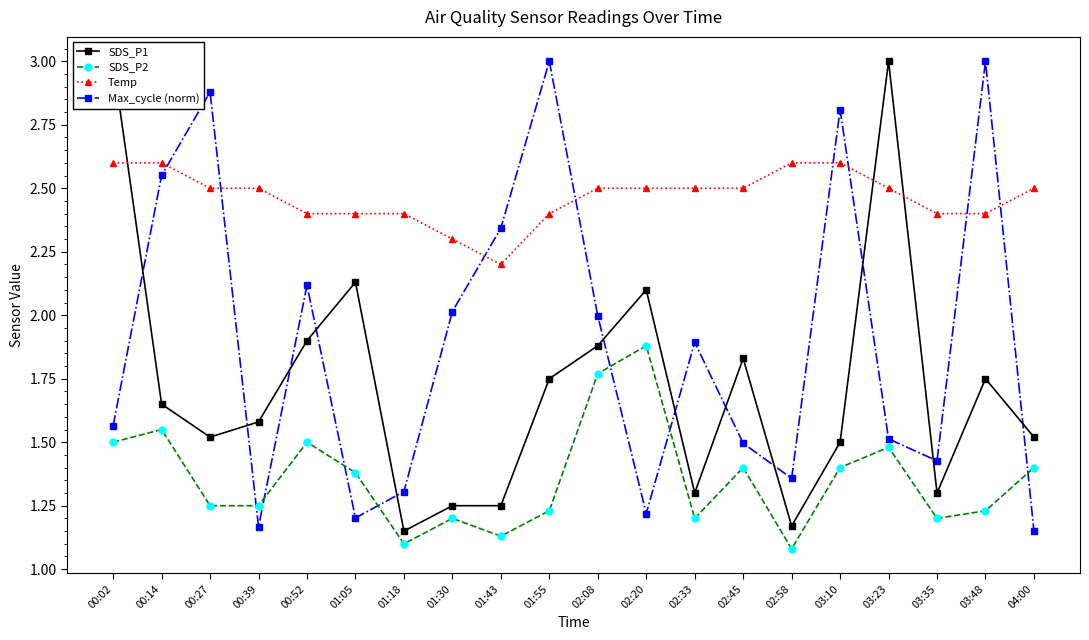

Reading left to right, transcribe all the data shown in this chart.

SDS_P1: 3.0	1.6	1.5	1.6	1.9	2.1	1.1	1.2	1.2	1.8	1.9	2.1	1.3	1.8	1.2	1.5	3.0	1.3	1.8	1.5
SDS_P2: 1.5	1.6	1.2	1.2	1.5	1.4	1.1	1.2	1.1	1.2	1.8	1.9	1.2	1.4	1.1	1.4	1.5	1.2	1.2	1.4
Temp: 2.6	2.6	2.5	2.5	2.4	2.4	2.4	2.3	2.2	2.4	2.5	2.5	2.5	2.5	2.6	2.6	2.5	2.4	2.4	2.5
Max_cycle (norm): 1.6	2.6	2.9	1.2	2.1	1.2	1.3	2.0	2.3	3.0	2.0	1.2	1.9	1.5	1.4	2.8	1.5	1.4	3.0	1.1